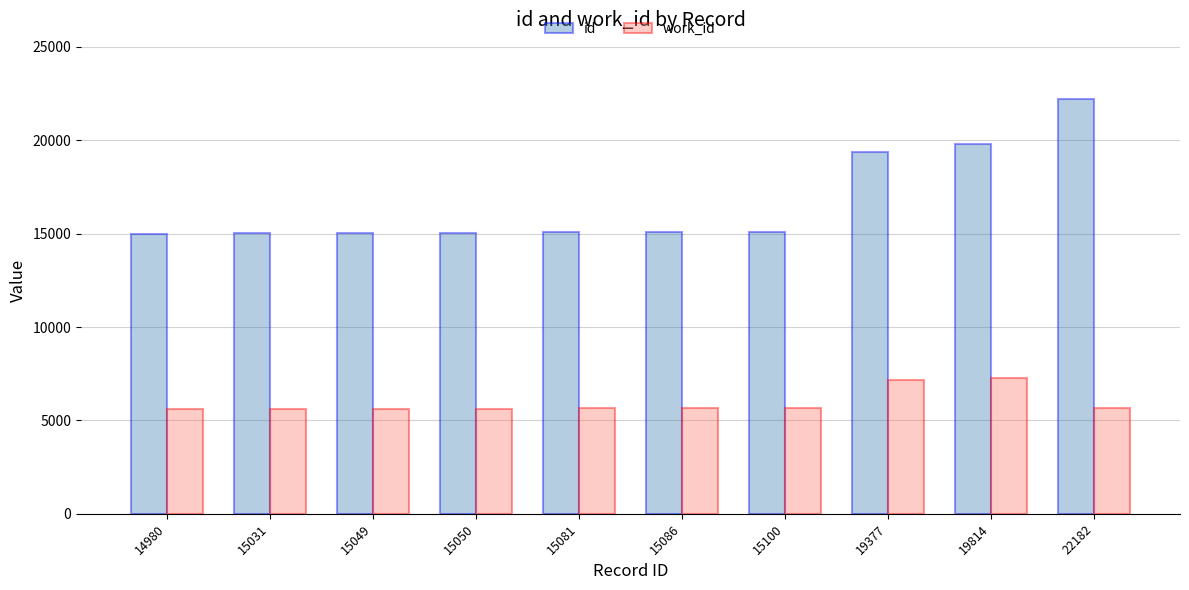

What is the difference between the maximum and minimum values in the id series?

7202